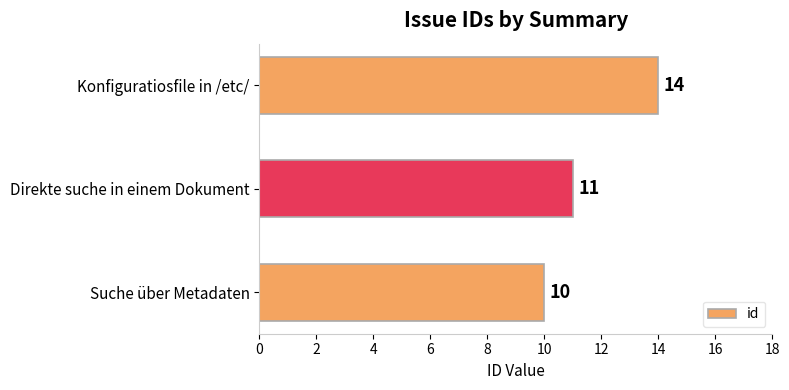

Rank the categories by value from lowest to highest.

Suche über Metadaten, Direkte suche in einem Dokument, Konfiguratiosfile in /etc/